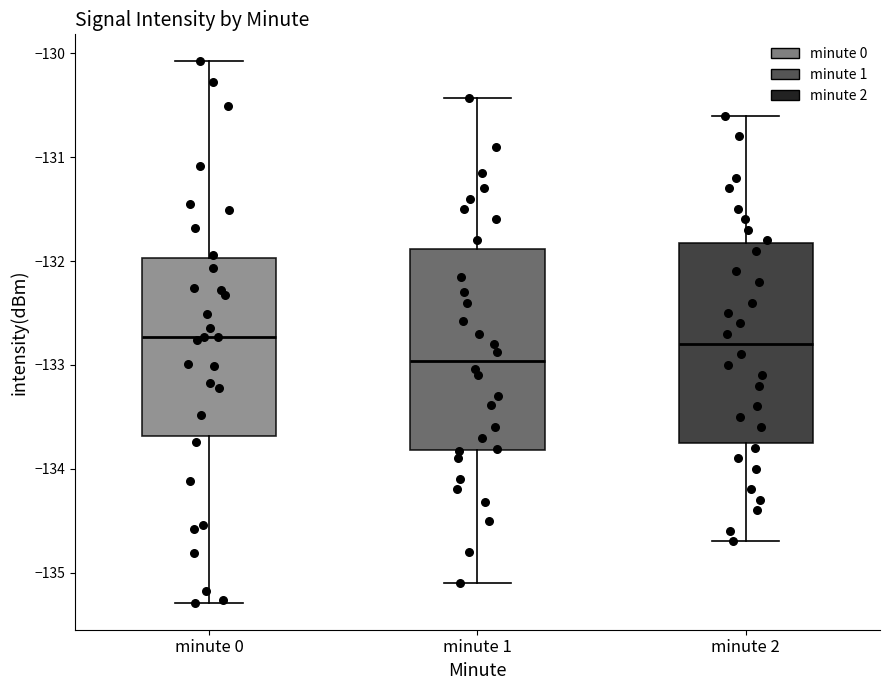

Reading left to right, read every box against the y-axis: the position of its median line, the range the box covers, and the ends of its whiskers. The values are not printed on the chart, so give them approximately, as read against the axis.

minute 0: median -132.7, box -133.7 to -132.0, whiskers -135.3 to -130.1
minute 1: median -133.0, box -133.8 to -131.9, whiskers -135.1 to -130.4
minute 2: median -132.8, box -133.7 to -131.8, whiskers -134.7 to -130.6